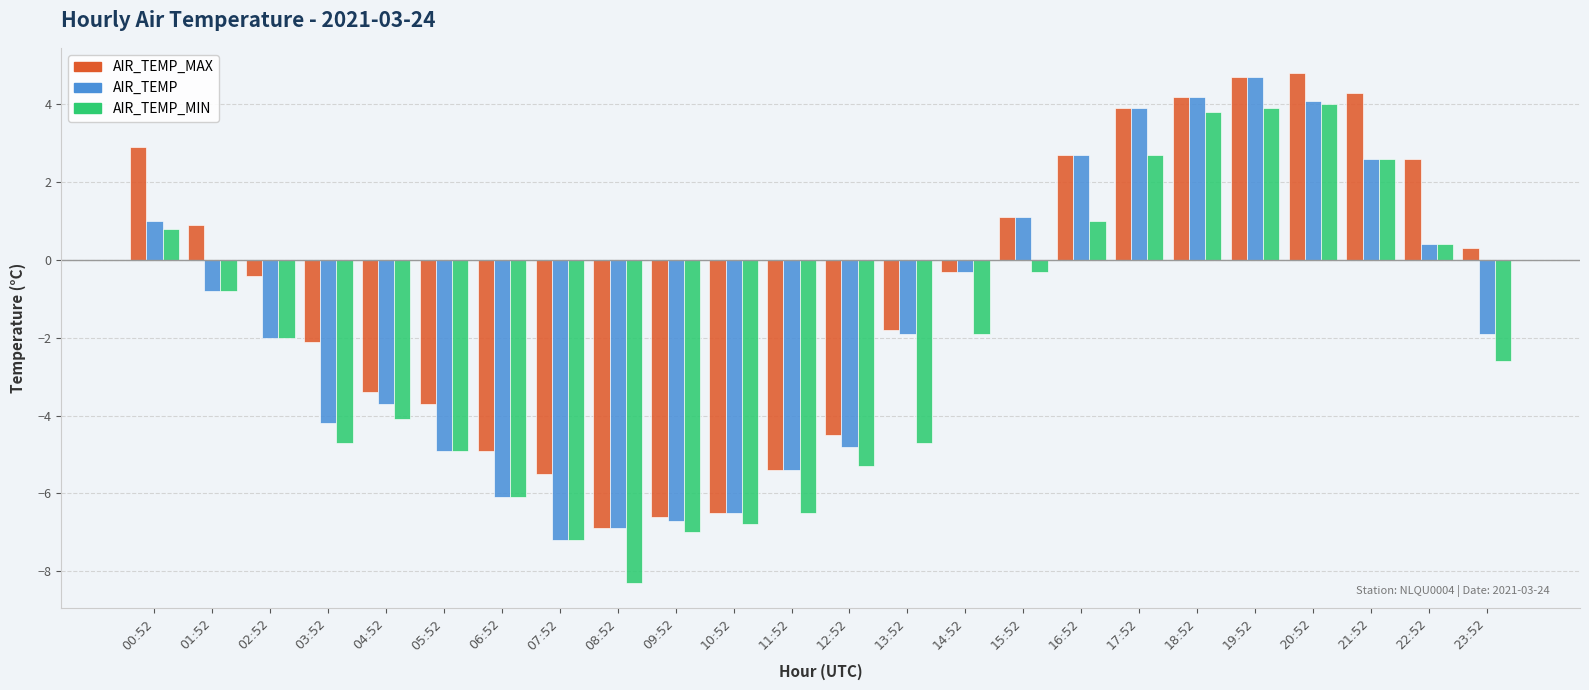

The AIR_TEMP_MIN series shows 1.4 at 17:52. True or false?

False